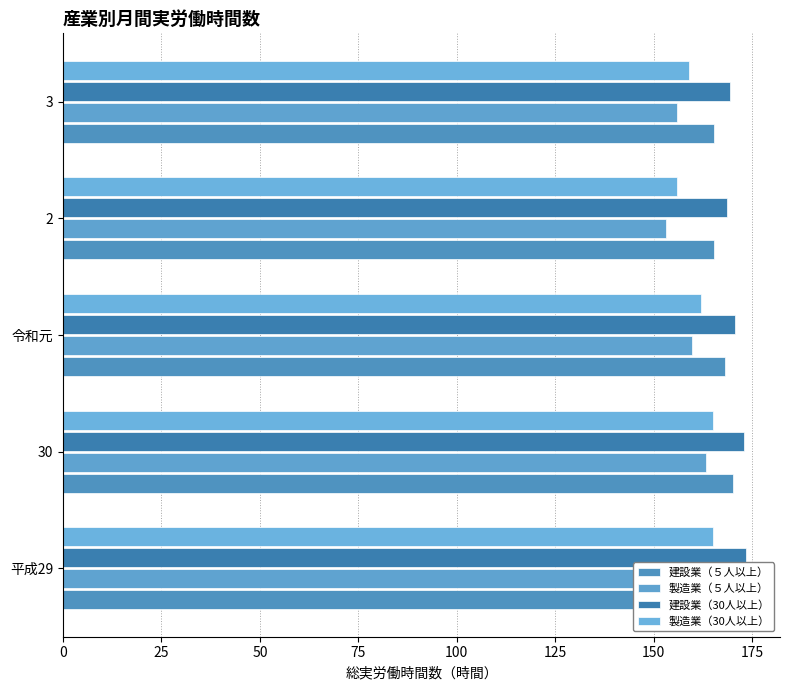

What is the minimum value for 建設業（５人以上）?

165.3